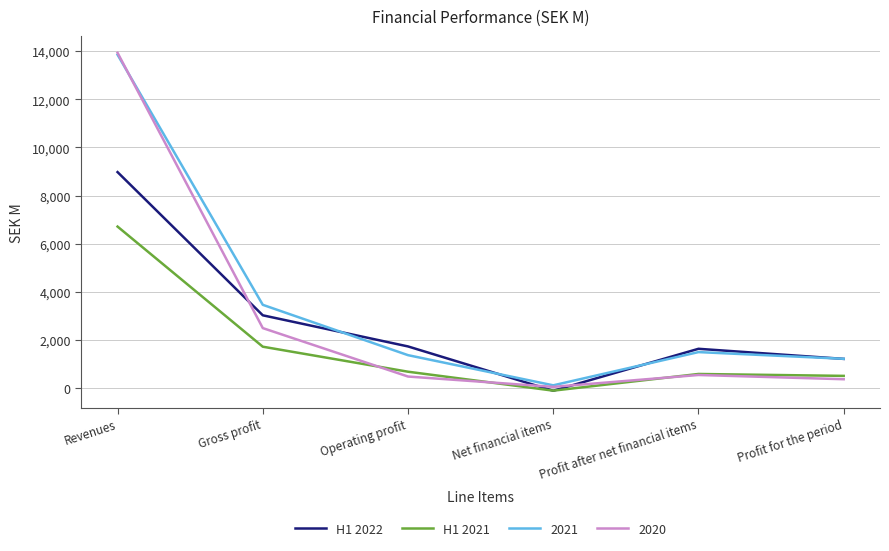

The value of H1 2022 at Profit for the period is 695. True or false?

False